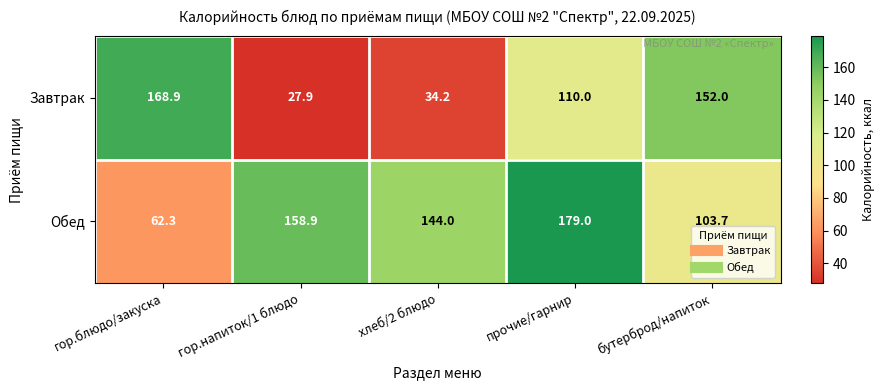

Which series has the largest range (max minus min)?

Завтрак